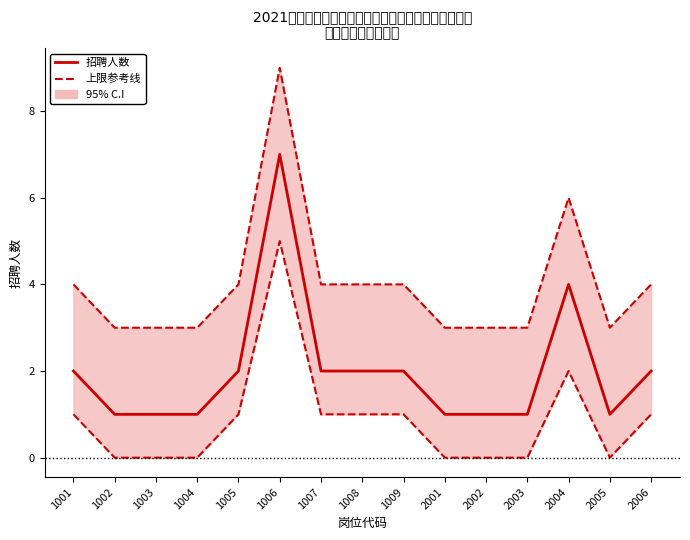

Between 2003 and 2006, which series saw the biggest shift?

上限参考线